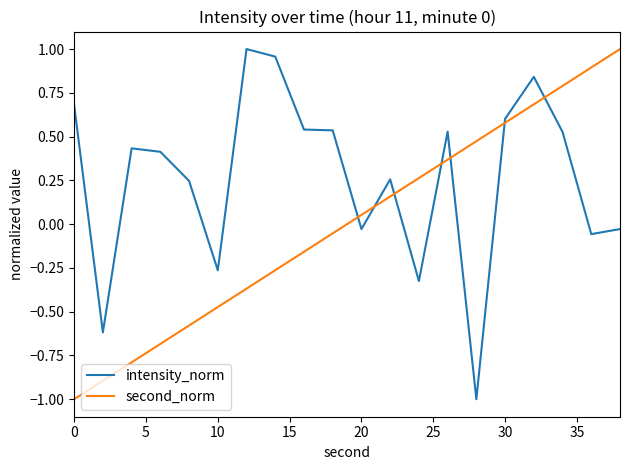

True or false: intensity_norm and second_norm intersect in this chart.

True